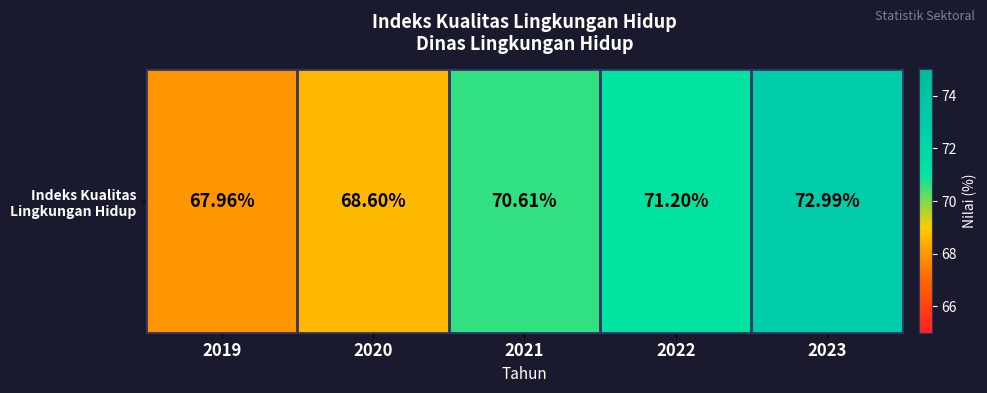

What value does the data have at 2019?

68.0